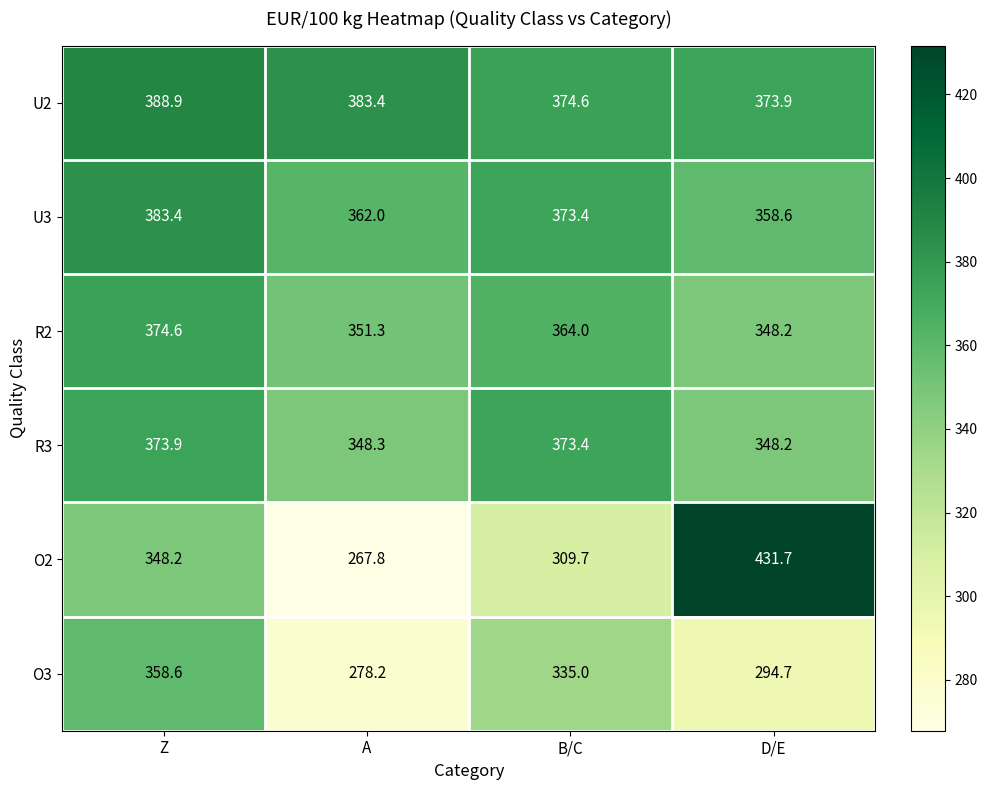

Reading left to right, extract all data points from this chart.

U2: Z=388.9	A=383.4	B/C=374.6	D/E=373.9
U3: Z=383.4	A=362.0	B/C=373.4	D/E=358.6
R2: Z=374.6	A=351.3	B/C=364.0	D/E=348.2
R3: Z=373.9	A=348.3	B/C=373.4	D/E=348.2
O2: Z=348.2	A=267.8	B/C=309.7	D/E=431.7
O3: Z=358.6	A=278.2	B/C=335.0	D/E=294.7